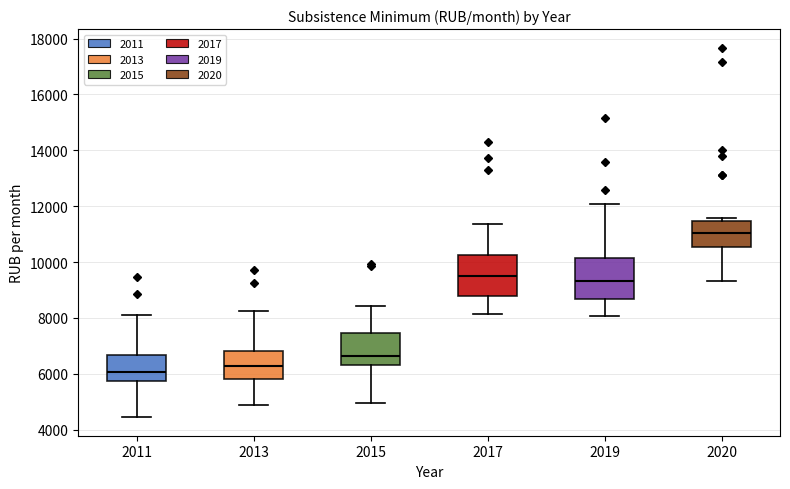

Reading left to right, transcribe this box plot: for each box, give where its median line is, the range the box spans, and where its two whiskers end, as read against the y-axis. The values are not printed on the chart, so give them approximately, as read against the axis.

2011: median 6000, box 5800 to 6600, whiskers 4400 to 8000
2013: median 6200, box 5800 to 6800, whiskers 4800 to 8200
2015: median 6600, box 6400 to 7400, whiskers 5000 to 8400
2017: median 9400, box 8800 to 10200, whiskers 8200 to 11400
2019: median 9400, box 8600 to 10200, whiskers 8000 to 12000
2020: median 11000, box 10600 to 11400, whiskers 9400 to 11600